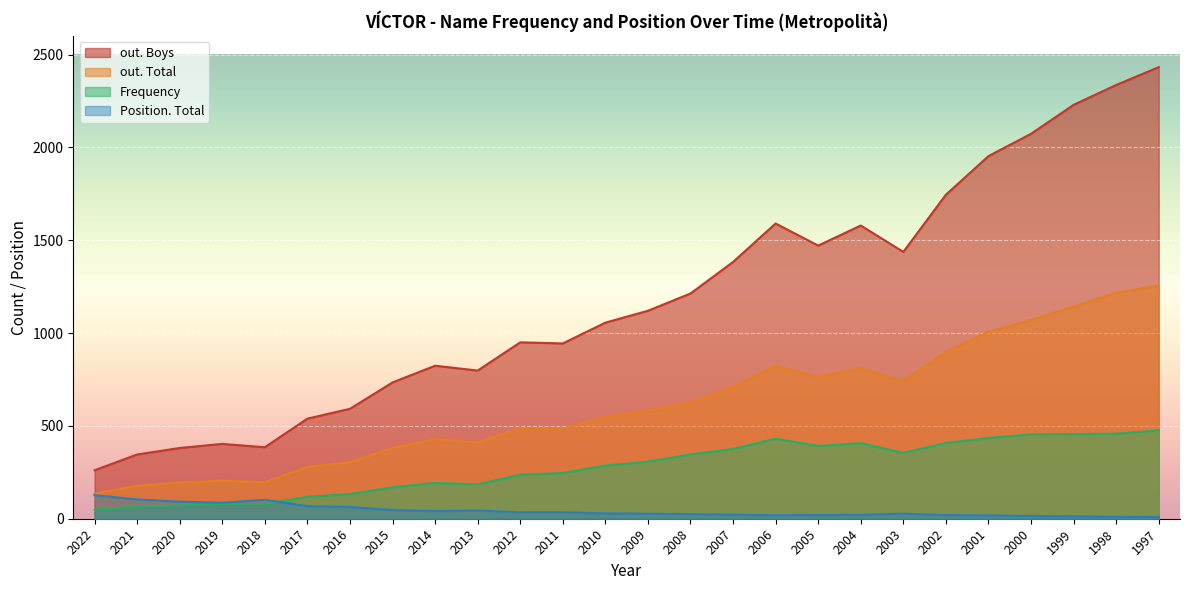

Reading right to left, list all the values displayed in this chart.

Frequency: 1997=476	1998=458	1999=456	2000=454	2001=435	2002=408	2003=355	2004=407	2005=392	2006=431	2007=376	2008=346	2009=307	2010=286	2011=246	2012=237	2013=185	2014=193	2015=169	2016=133	2017=118	2018=79	2019=79	2020=71	2021=65	2022=48
Position. Total: 1997=9	1998=10	1999=13	2000=15	2001=18	2002=20	2003=27	2004=21	2005=20	2006=19	2007=22	2008=25	2009=27	2010=29	2011=35	2012=35	2013=44	2014=41	2015=47	2016=63	2017=68	2018=102	2019=86	2020=92	2021=104	2022=127
out. Total: 1997=1256	1998=1216	1999=1143	2000=1069	2001=1006	2002=898	2003=741	2004=812	2005=763	2006=824	2007=711	2008=626	2009=582	2010=548	2011=484	2012=489	2013=410	2014=429	2015=381	2016=304	2017=279	2018=197	2019=205	2020=195	2021=178	2022=135
out. Boys: 1997=2432	1998=2336	1999=2229	2000=2073	2001=1953	2002=1745	2003=1437	2004=1579	2005=1471	2006=1590	2007=1383	2008=1213	2009=1120	2010=1056	2011=944	2012=950	2013=798	2014=824	2015=734	2016=592	2017=539	2018=385	2019=403	2020=381	2021=346	2022=261